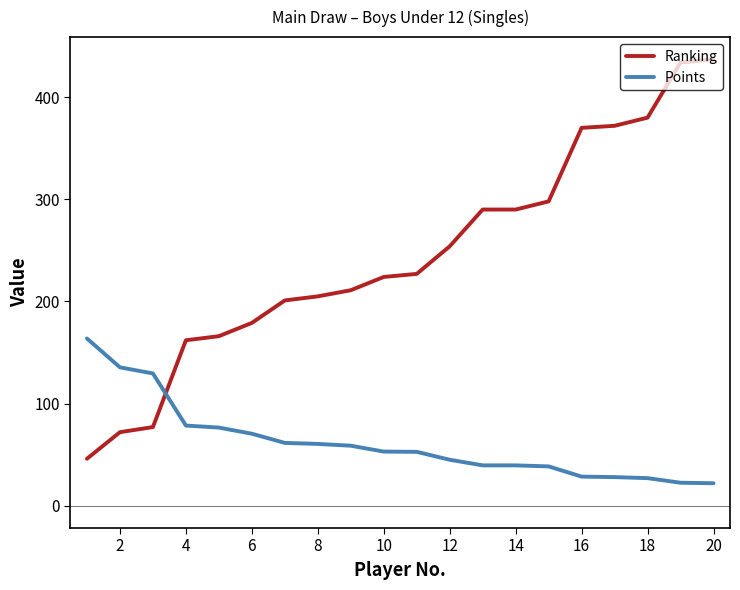

List the series in order of their overall mean, lowest first.

Points, Ranking